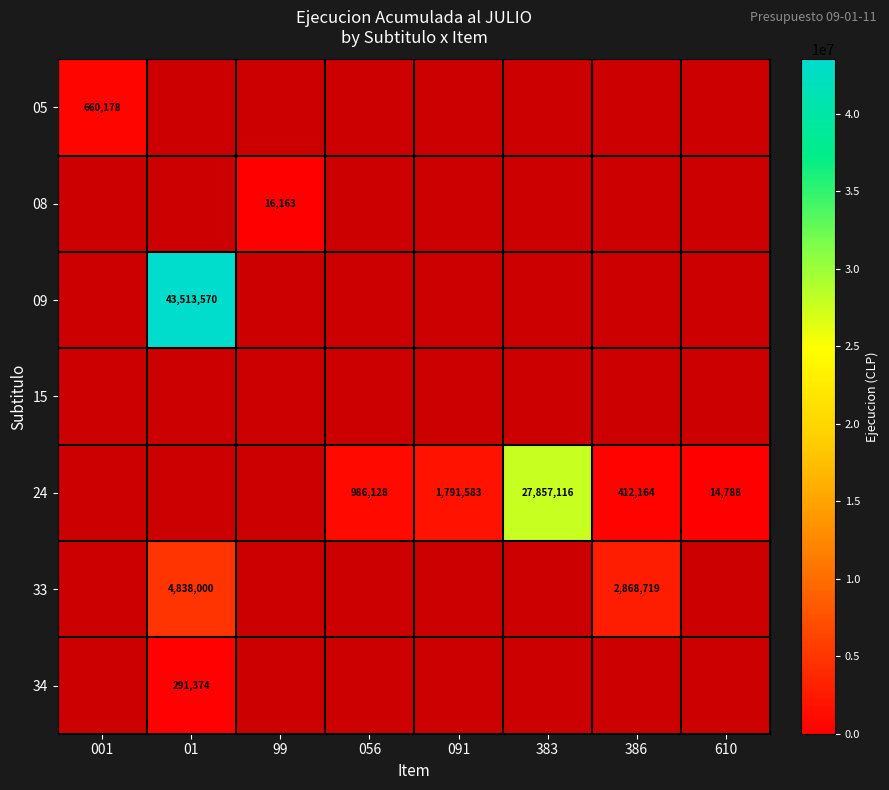

True or false: 24 has a value of 412164 at 386.

True